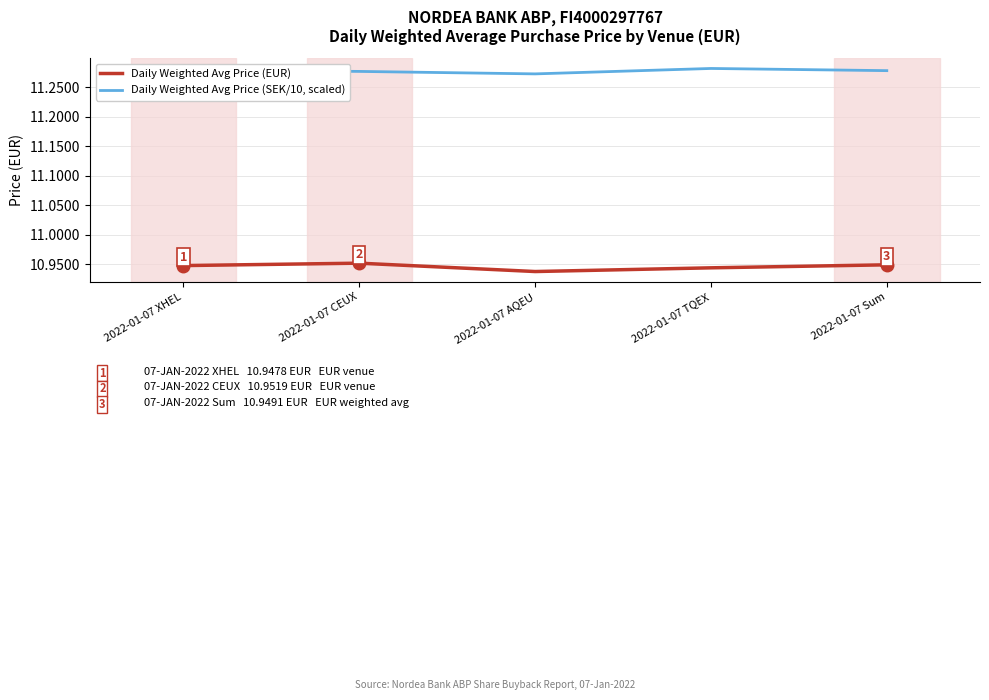

What are all the series names shown in the legend?

Daily Weighted Avg Price (EUR), Daily Weighted Avg Price (SEK/10, scaled)